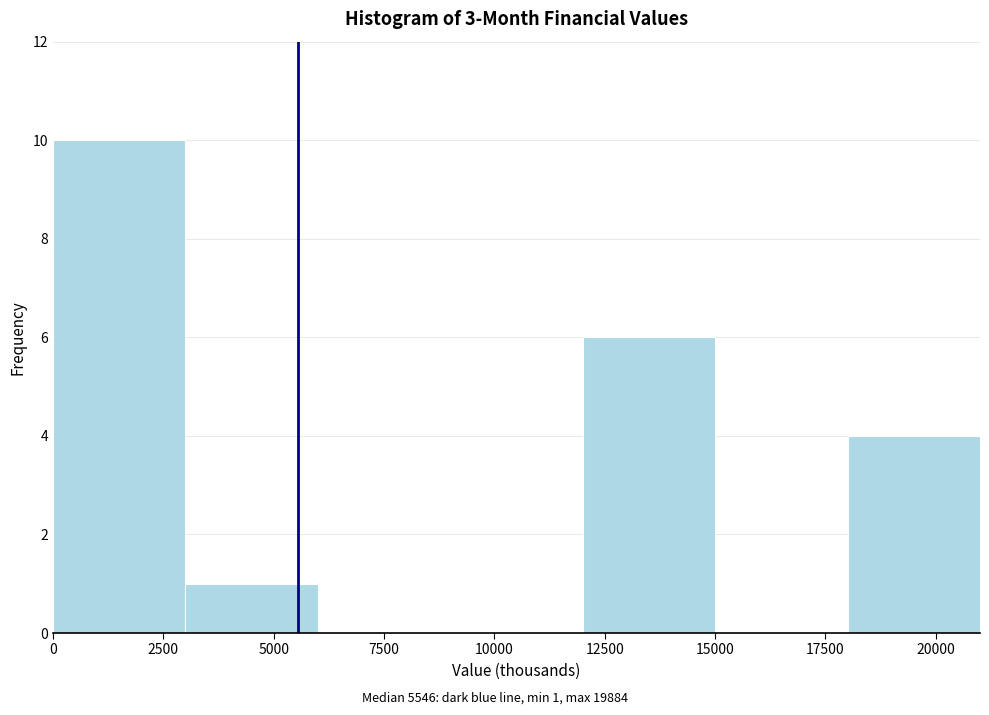

Over which range of the x-axis is the bar tallest?

0 to 3000